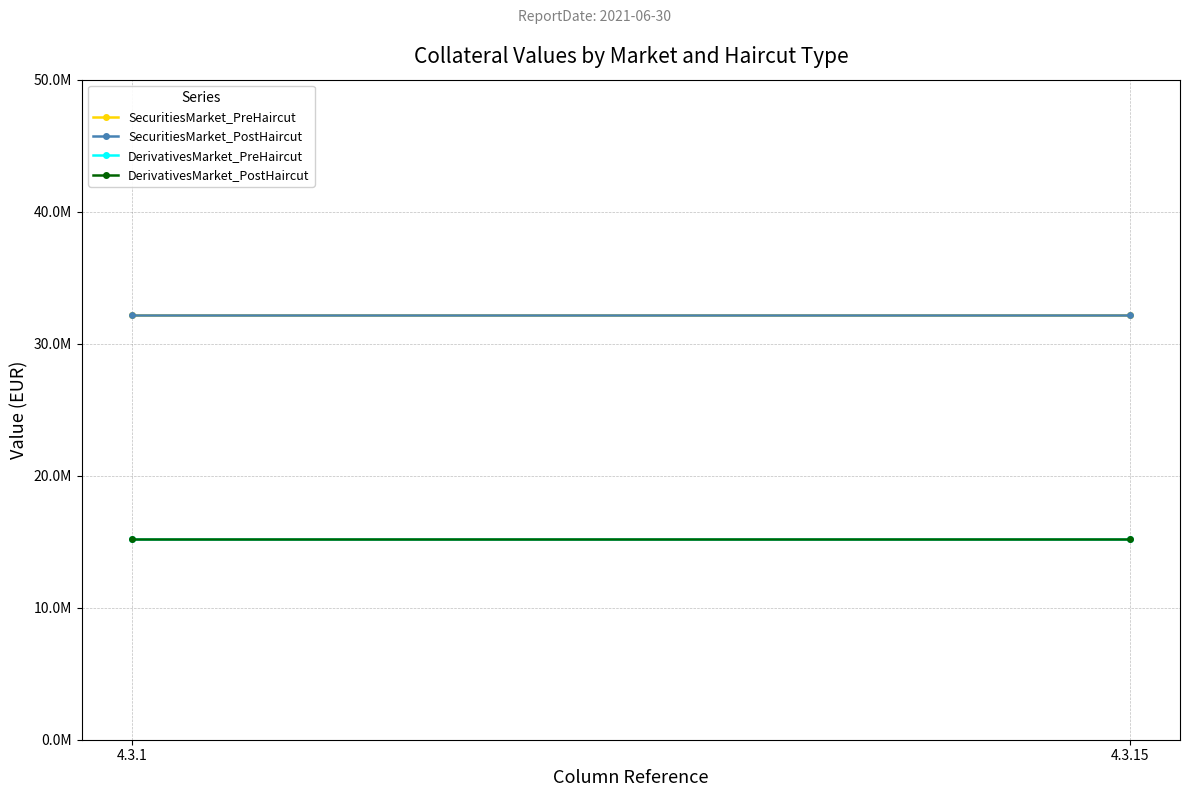

Reading left to right, what are all the values shown in this chart?

SecuritiesMarket_PreHaircut: 32156237	32156237
SecuritiesMarket_PostHaircut: 32156237	32156237
DerivativesMarket_PreHaircut: 15216814	15216814
DerivativesMarket_PostHaircut: 15216814	15216814